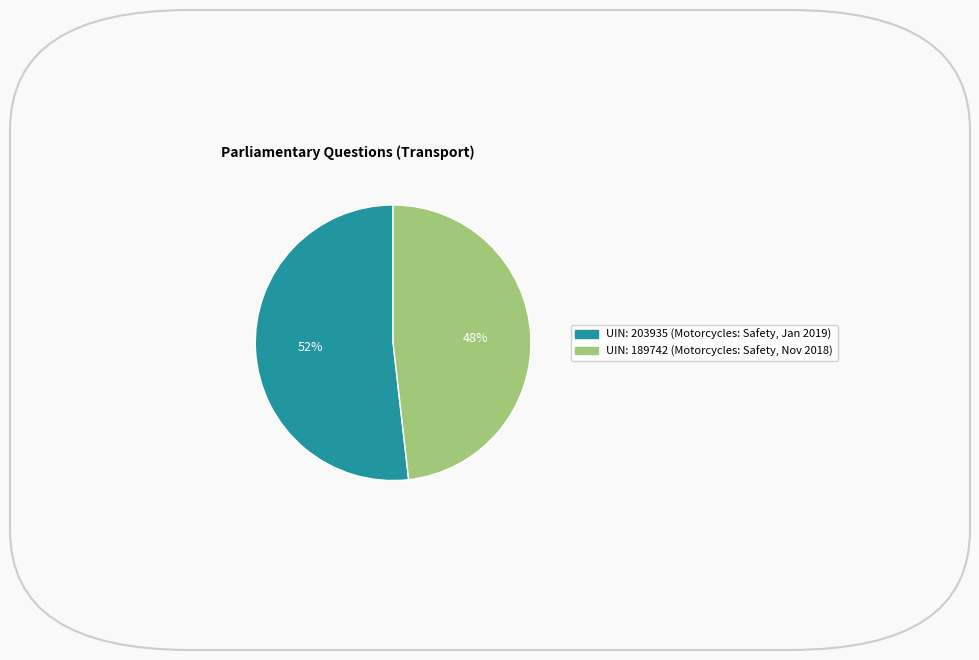

Count the number of slices in the pie.

2